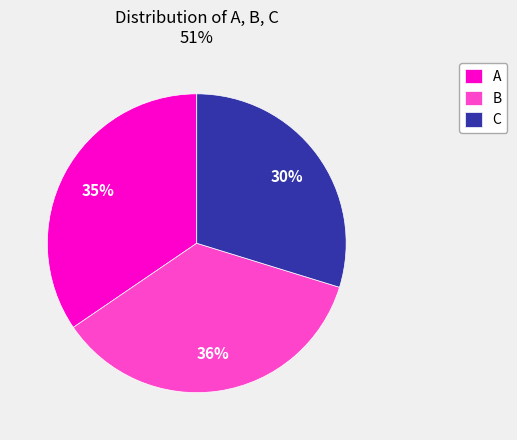

Which slice is the smallest?

C